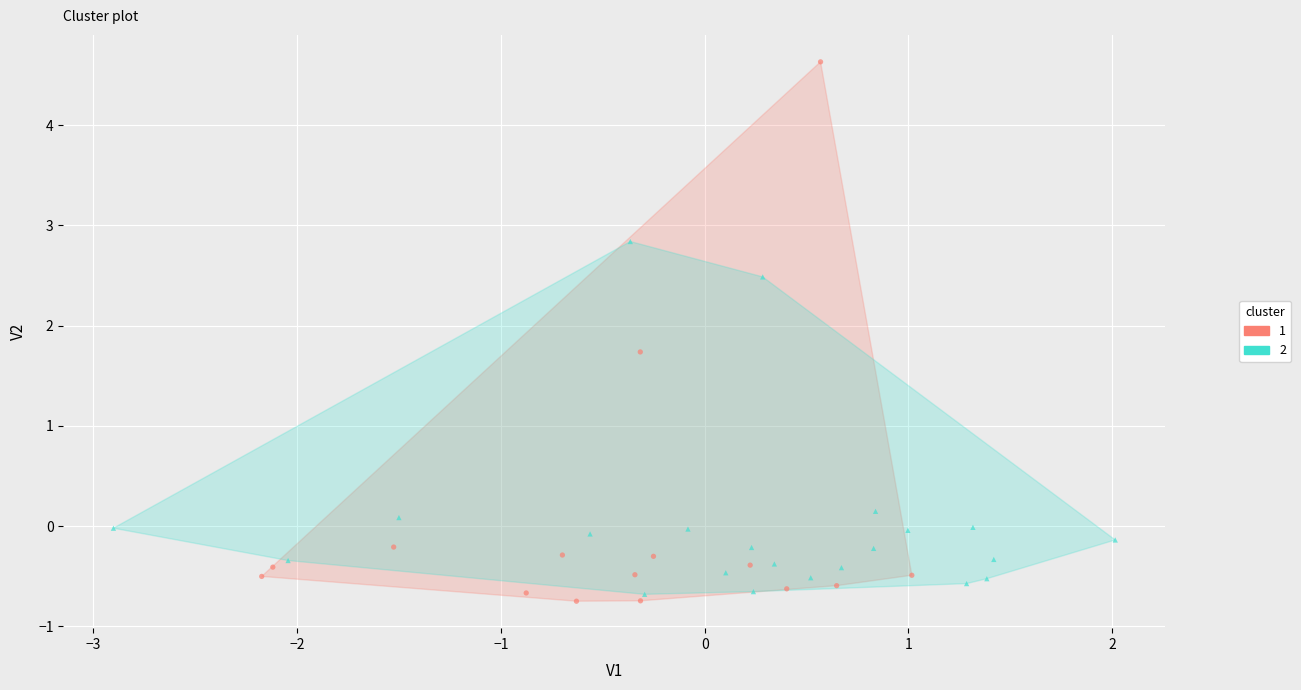

What are all the series names shown in the legend?

1, 2